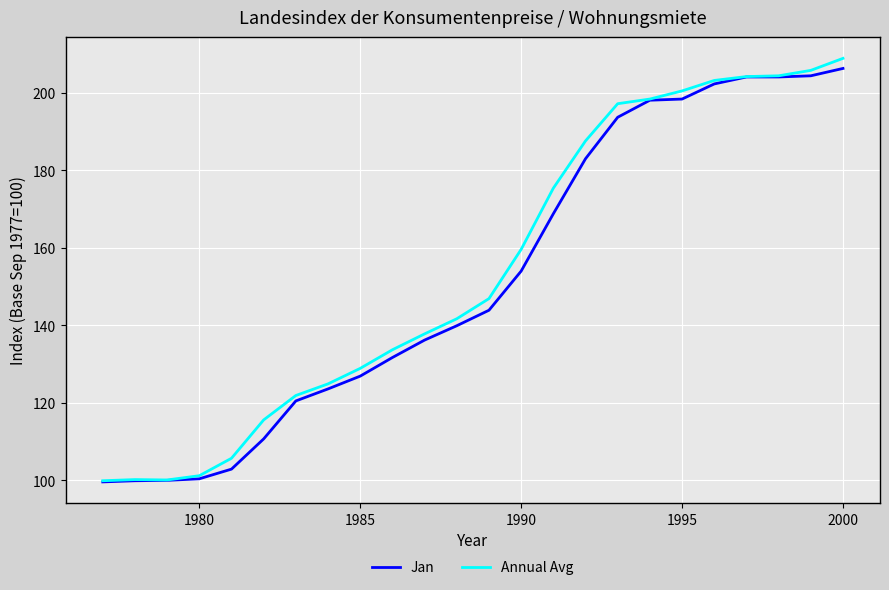

What is the highest value of the Jan series?

206.3